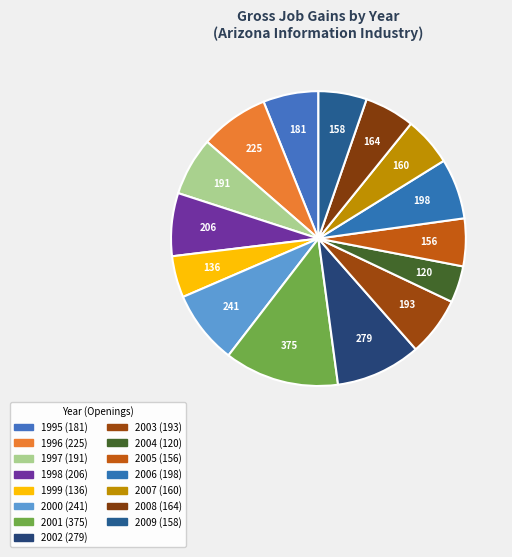

How many slices are in this pie chart?

15